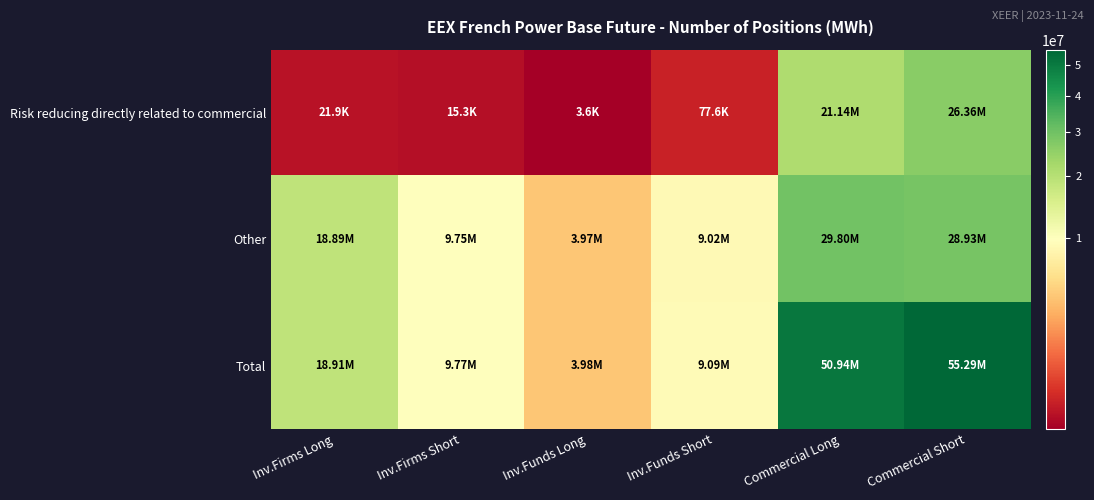

At which category is the sum across all series the highest?

Commercial Short